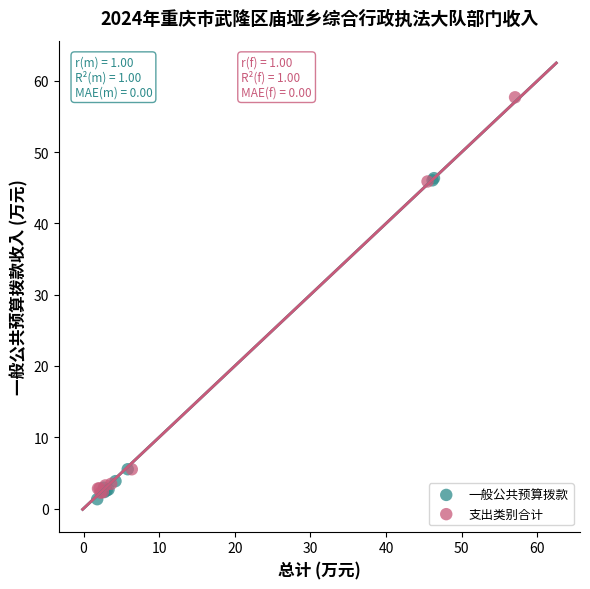

What are all the series names shown in the legend?

一般公共预算拨款, 支出类别合计